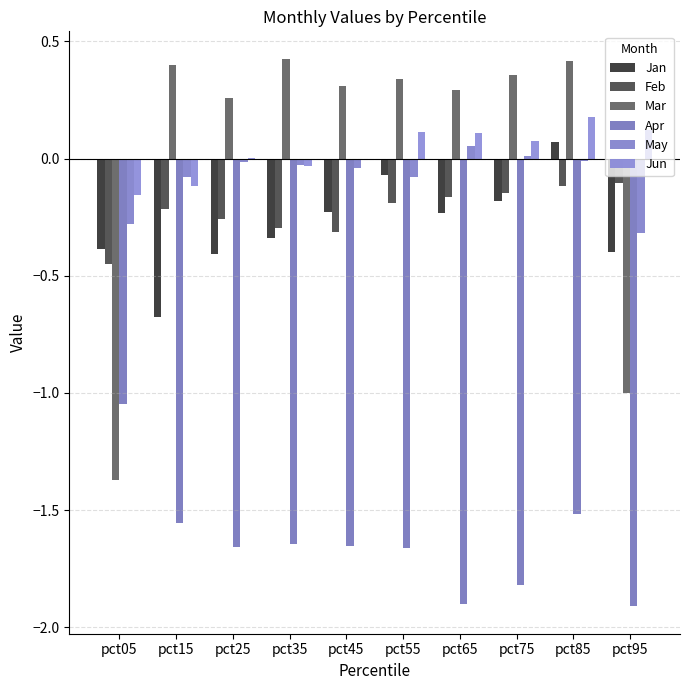

What is the total value across all series at pct25?

-2.1